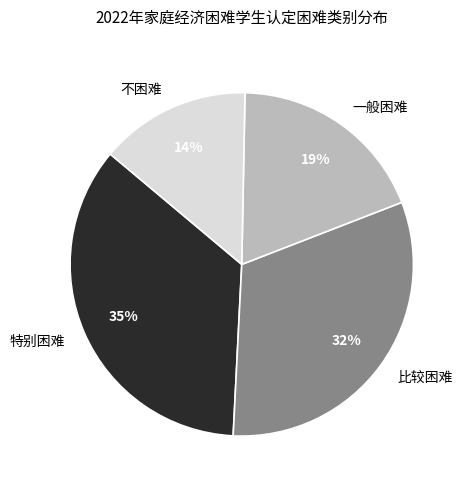

To the nearest percent, what percentage of the pie is 比较困难?

32%